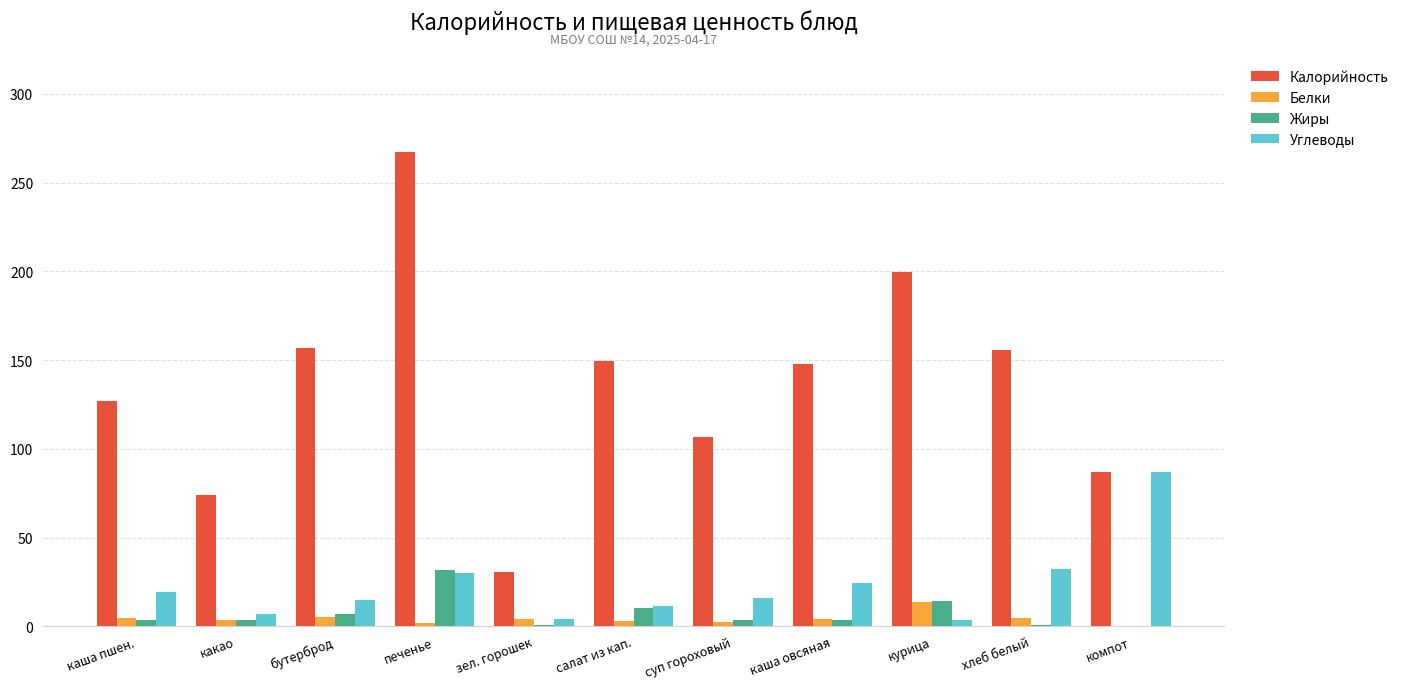

What are all the series names shown in the legend?

Калорийность, Белки, Жиры, Углеводы